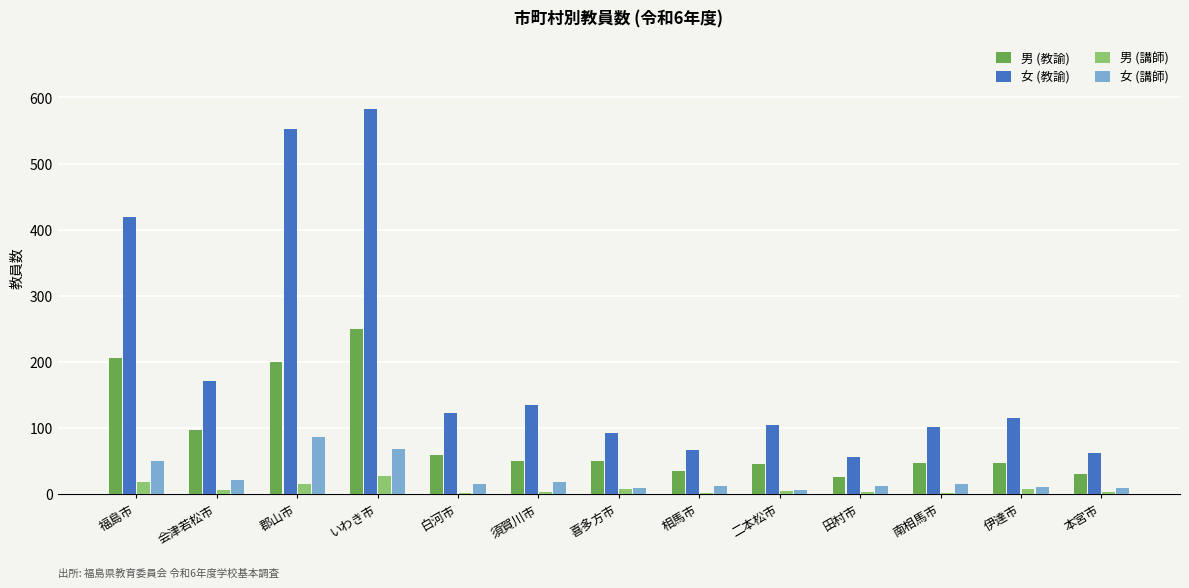

True or false: 男 (教諭) has a value of 14 at 相馬市.

False